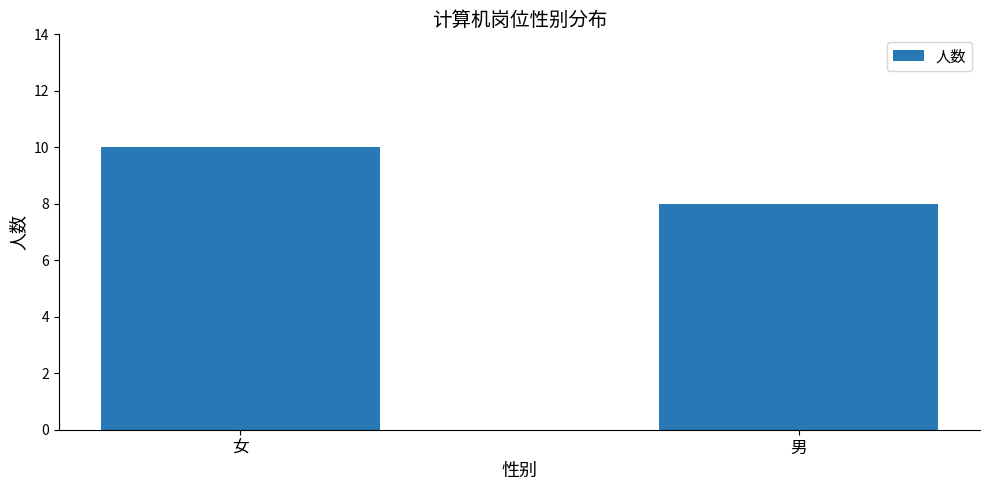

The chart shows a value of 10 at 女. True or false?

True